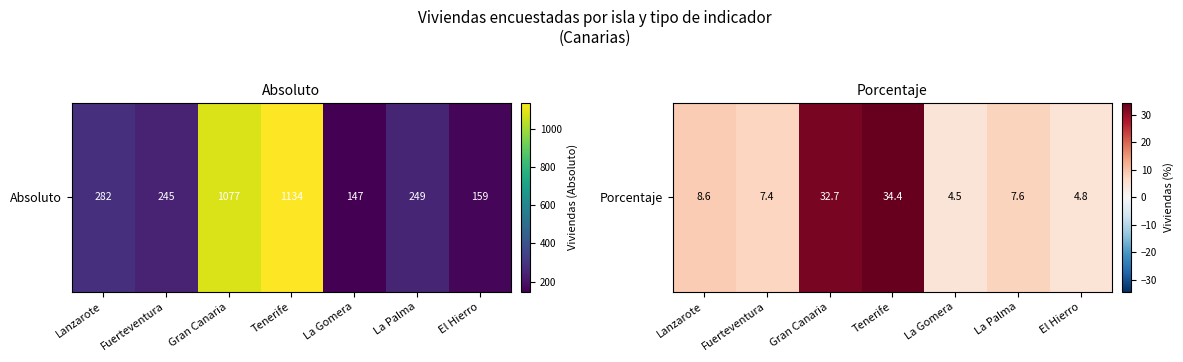

True or false: the data shows 4.8 at El Hierro.

True